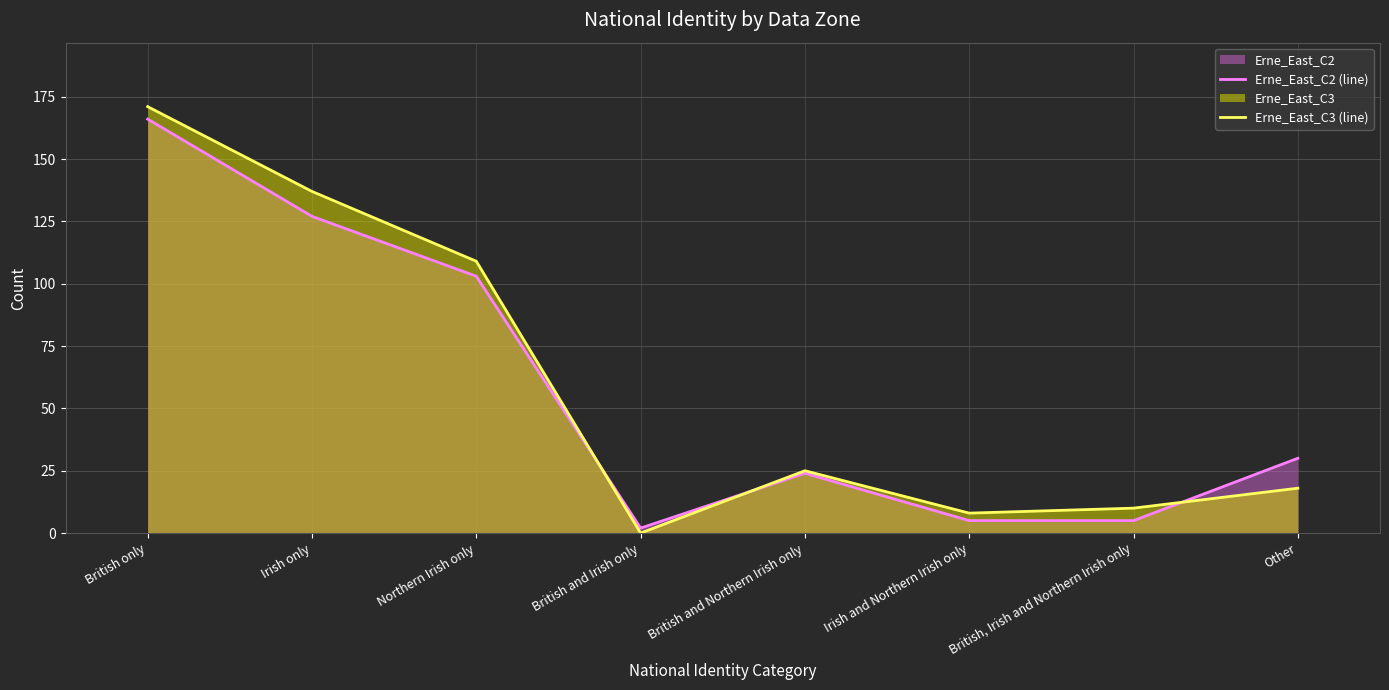

Which label corresponds to the smallest value in the chart?

British and Irish only